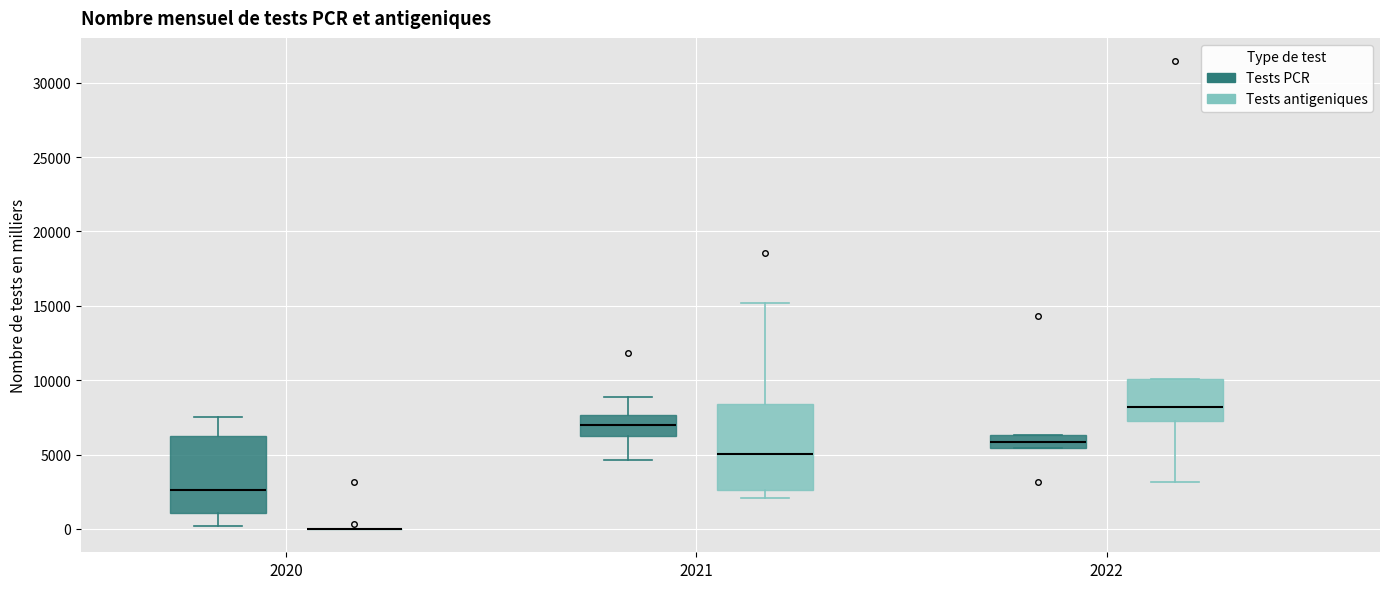

Reading left to right, read every box against the y-axis: the position of its median line, the range the box covers, and the ends of its whiskers. The values are not printed on the chart, so give them approximately, as read against the axis.

2020 (Tests PCR): median 2500, box 1000 to 6000, whiskers 0 to 7500
2020 (Tests antigeniques): box collapsed to a line at 0, whiskers 0 to 0
2021 (Tests PCR): median 7000, box 6000 to 7500, whiskers 4500 to 9000
2021 (Tests antigeniques): median 5000, box 2500 to 8500, whiskers 2000 to 15000
2022 (Tests PCR): median 6000, box 5500 to 6500, whiskers 5500 to 6500
2022 (Tests antigeniques): median 8000, box 7000 to 10000, whiskers 3000 to 10000